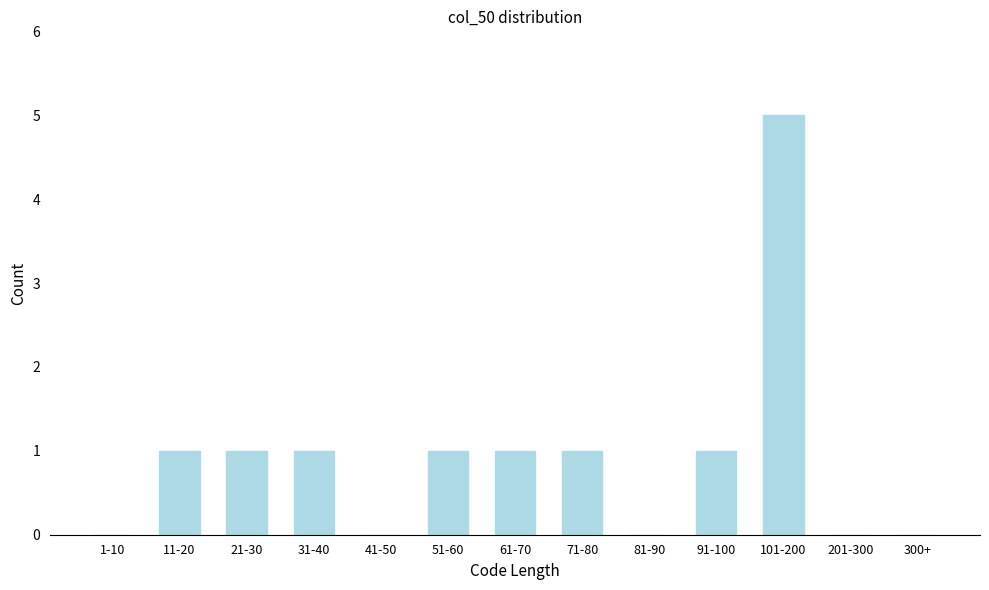

Reading left to right, list all the values displayed in this chart.

1-10=0	11-20=1	21-30=1	31-40=1	41-50=0	51-60=1	61-70=1	71-80=1	81-90=0	91-100=1	101-200=5	201-300=0	300+=0